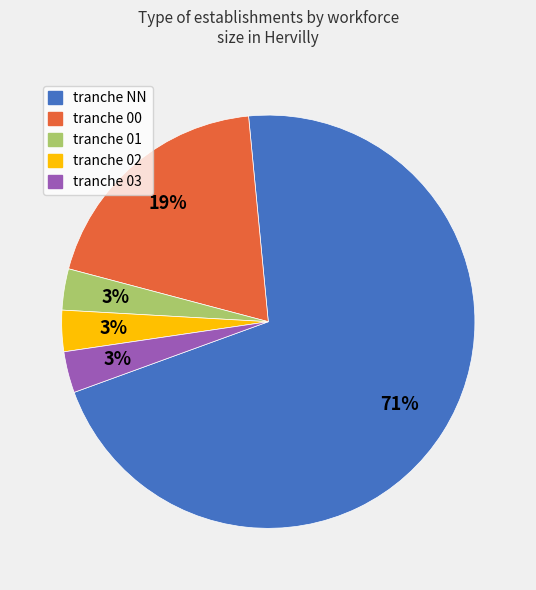

To the nearest percent, what is the average slice percentage?

20%